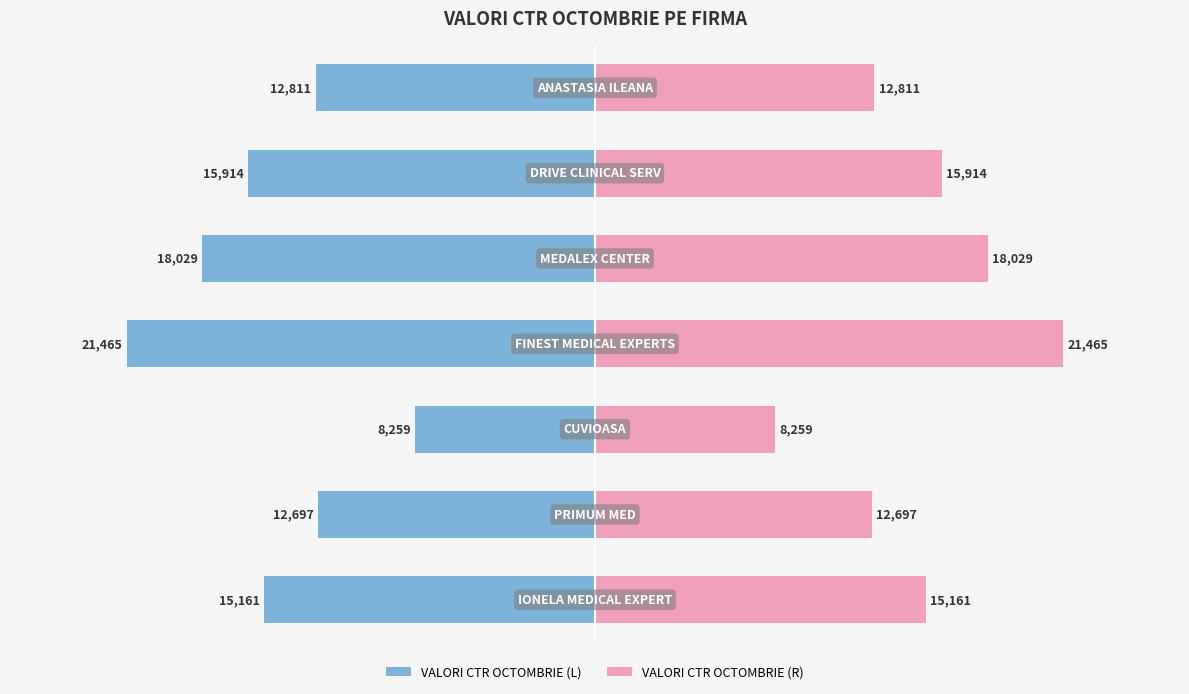

Reading left to right, what are all the values shown in this chart?

VALORI CTR OCTOMBRIE (L): -15161.1	-12697.3	-8259.2	-21464.9	-18029.4	-15913.8	-12810.6
VALORI CTR OCTOMBRIE (R): 15161.1	12697.3	8259.2	21464.9	18029.4	15913.8	12810.6